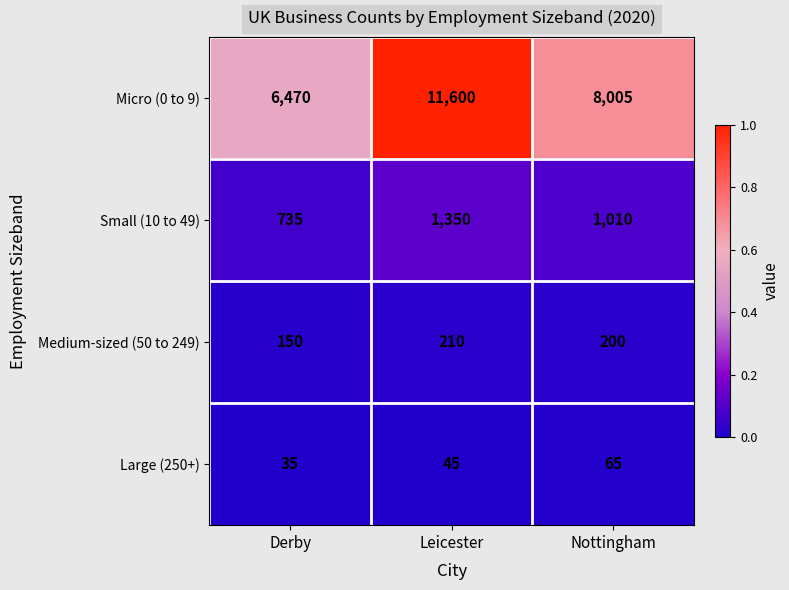

Between Derby and Leicester, which series saw the biggest shift?

Micro (0 to 9)